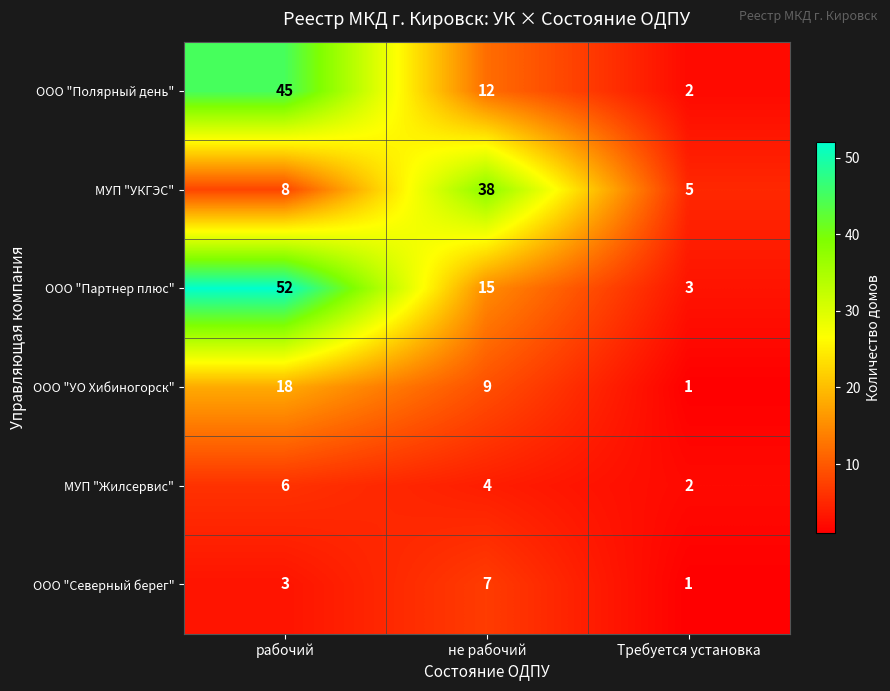

What is the smallest value displayed?

1